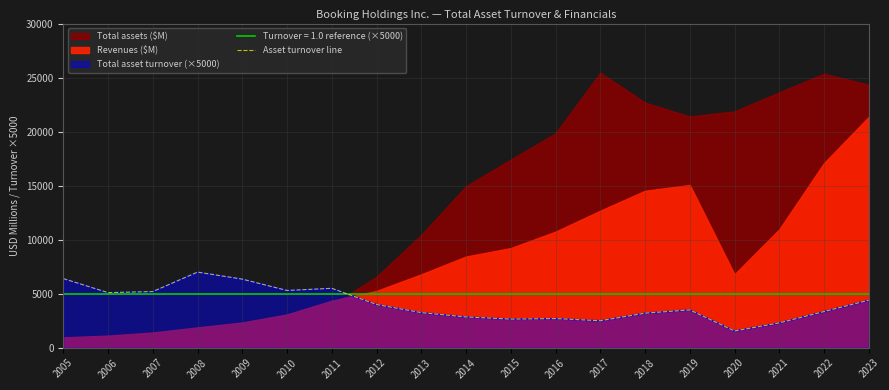

True or false: the data has more than 0 interior local peaks.

True